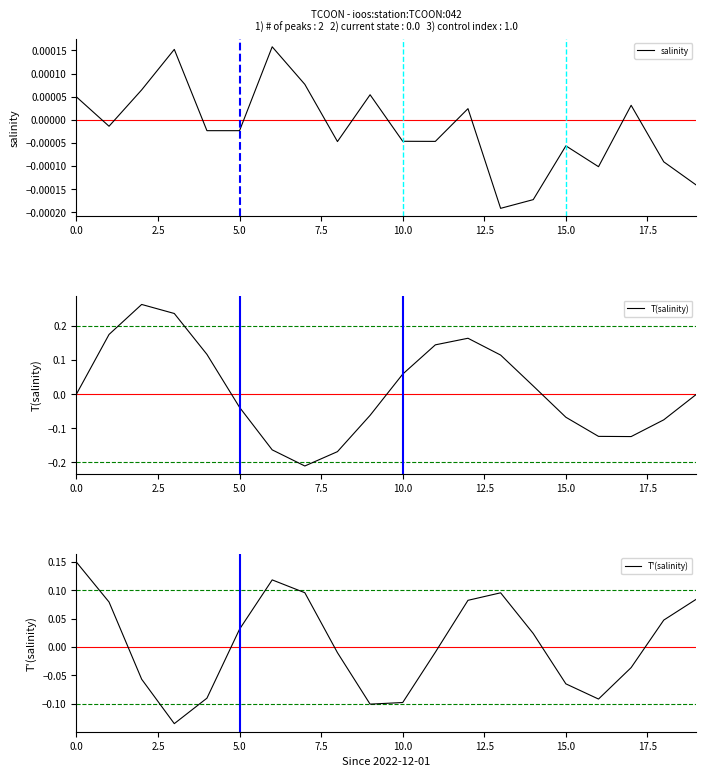

What is the label of the 10th point from the right?

10